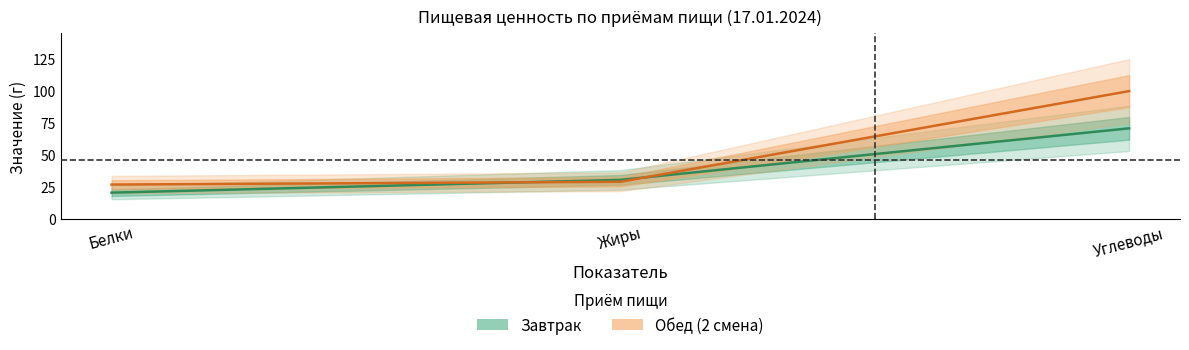

How many lines are shown in the chart?

2